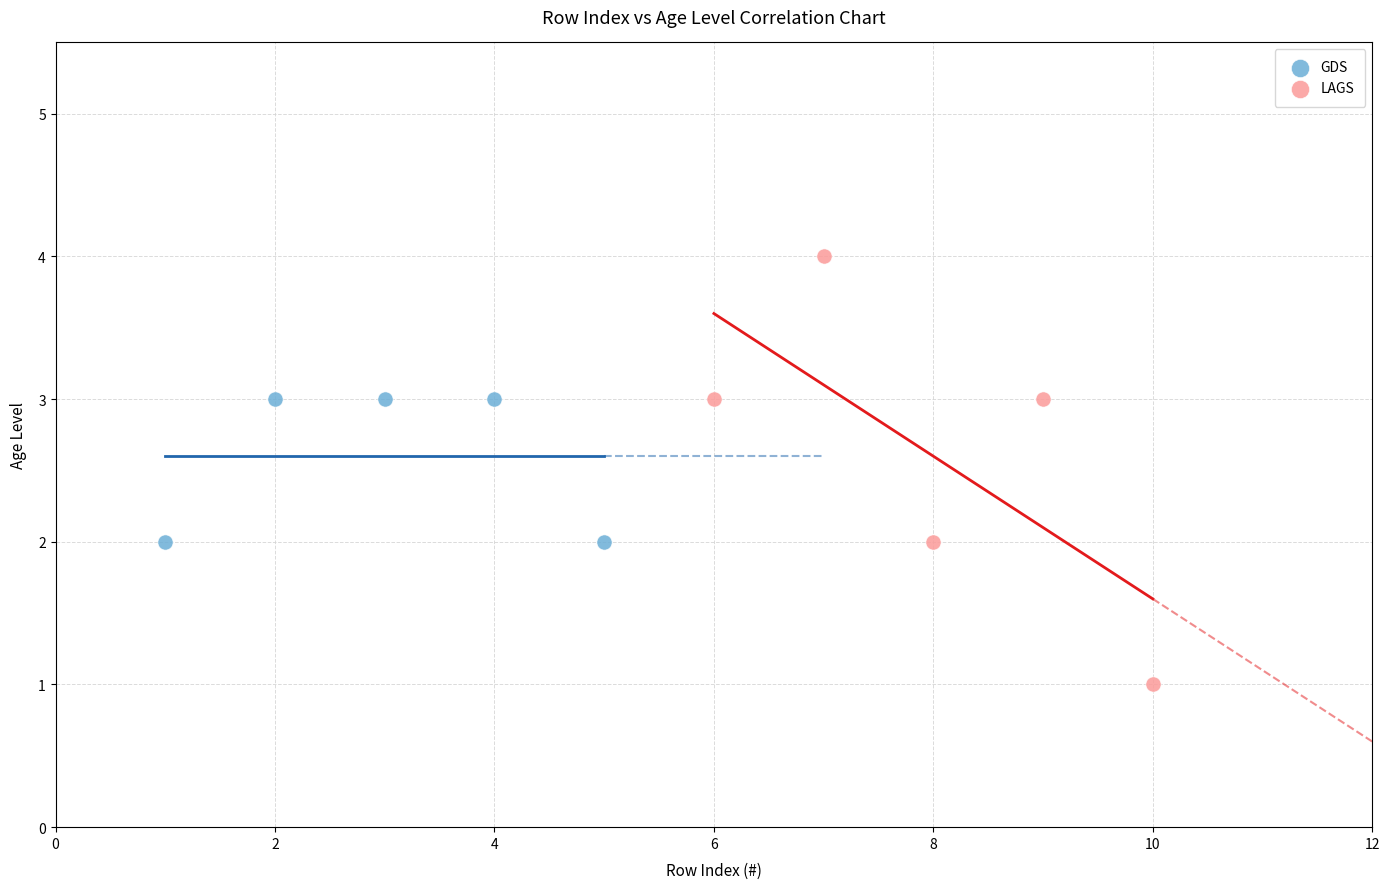

Which series has the largest Y range (max minus min)?

LAGS